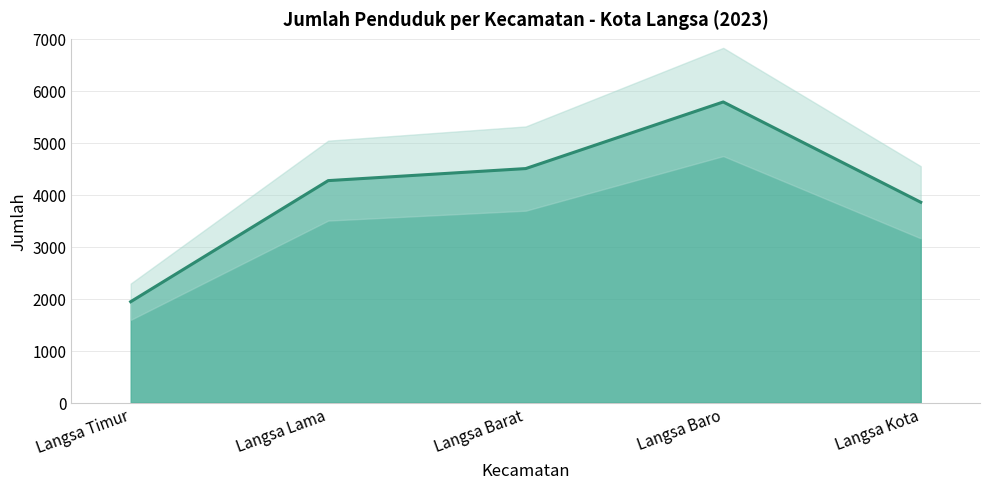

The chart shows a value of 6350 at Langsa Barat. True or false?

False